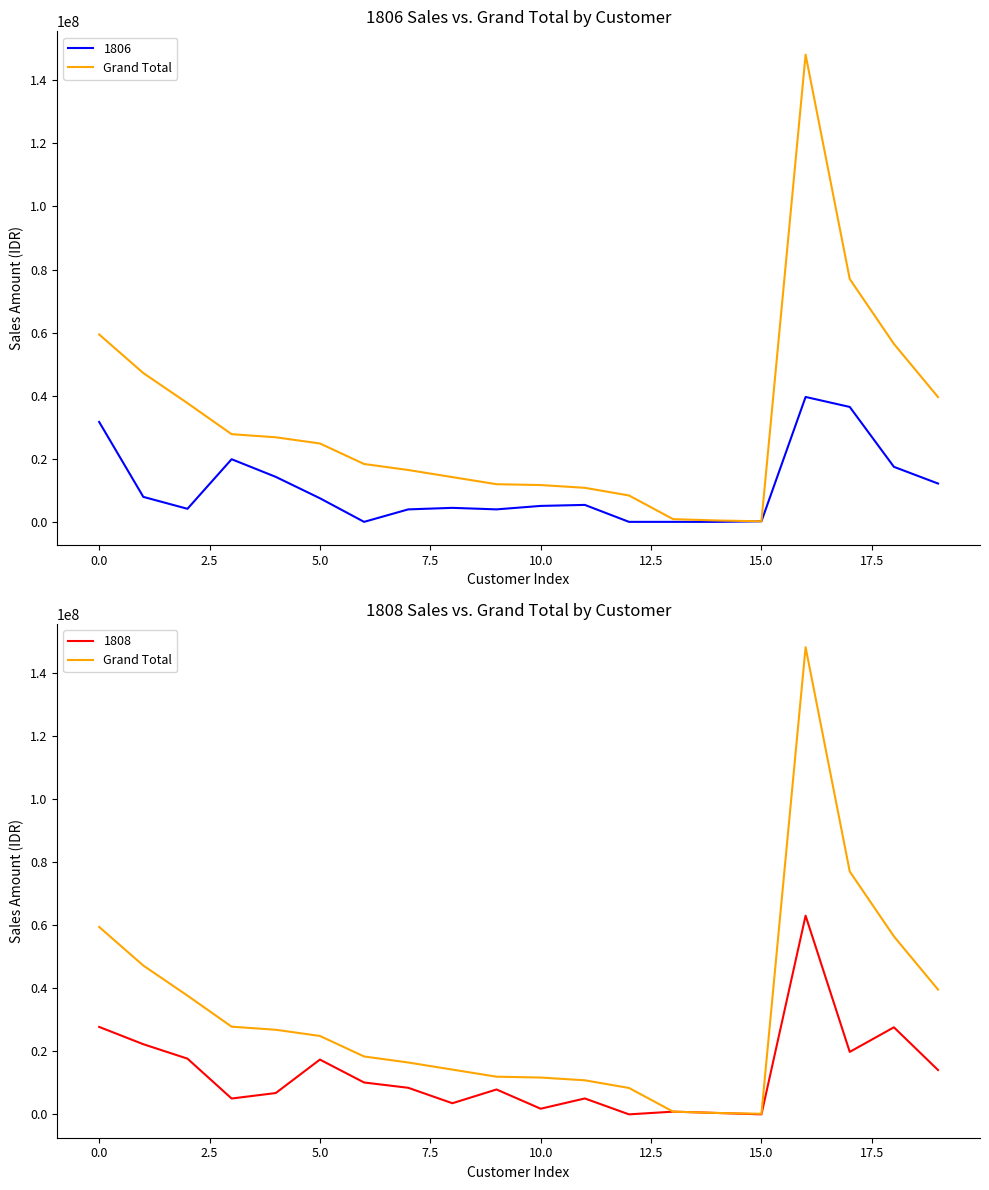

The value at 2.5 is 37641200. True or false?

True